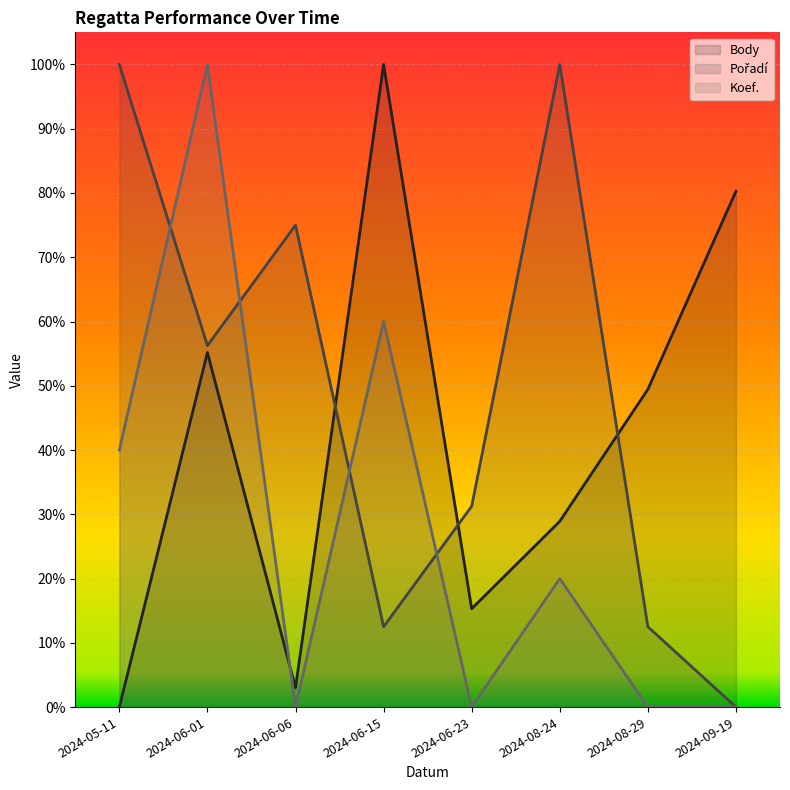

True or false: Body has a value of 0.0 at 2024-06-06.

False